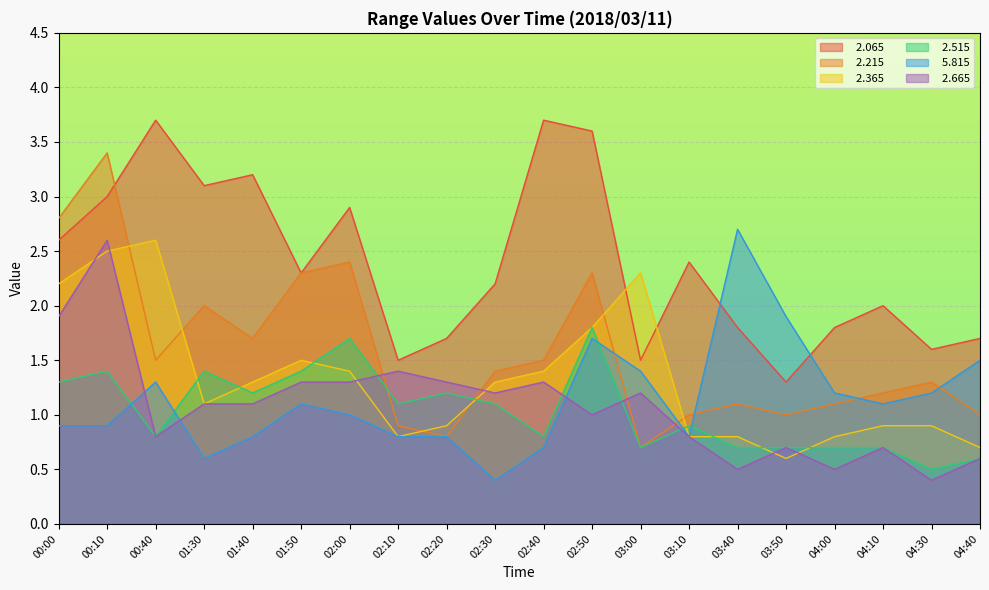

True or false:   2.215 has a value of 0.7 at 02:30.

False